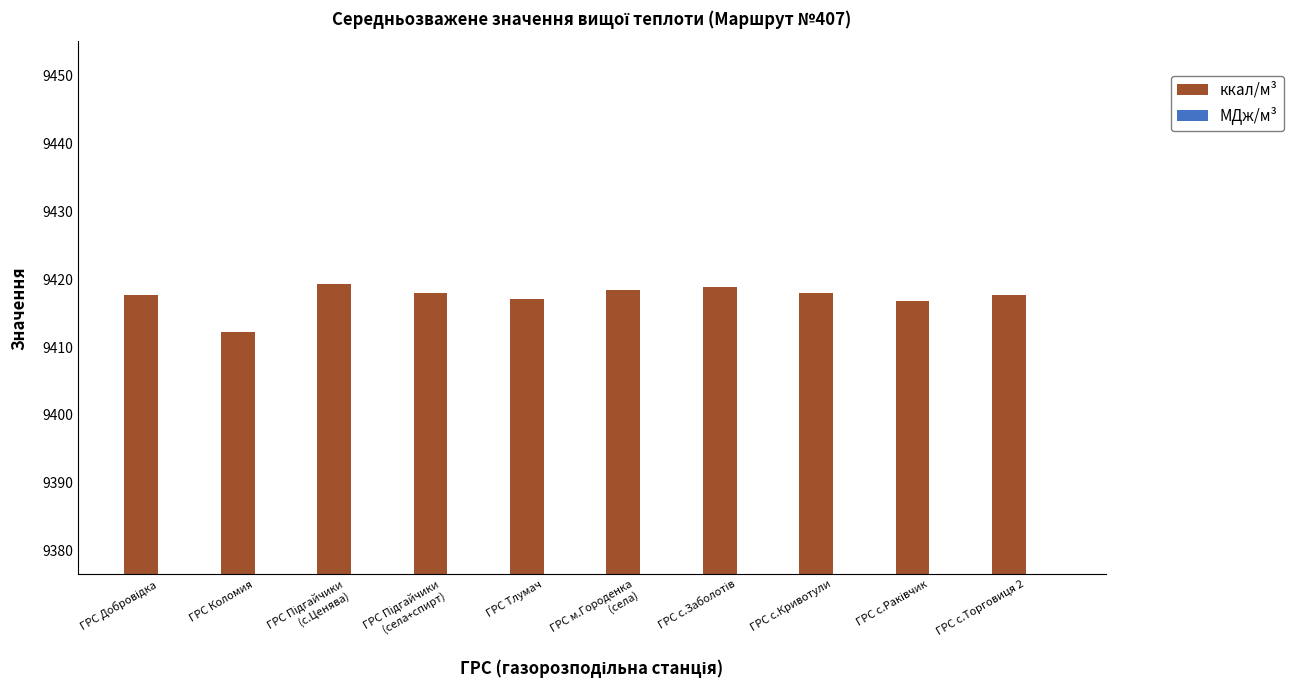

How many bars are there in each group?

2